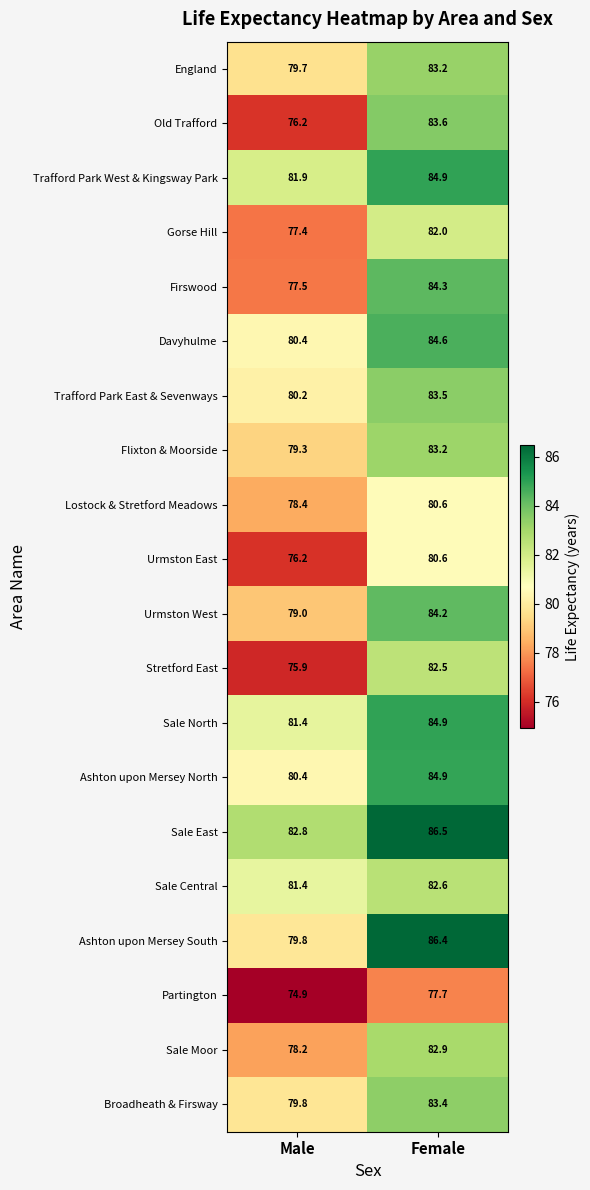

At which category is the sum across all series the highest?

Female